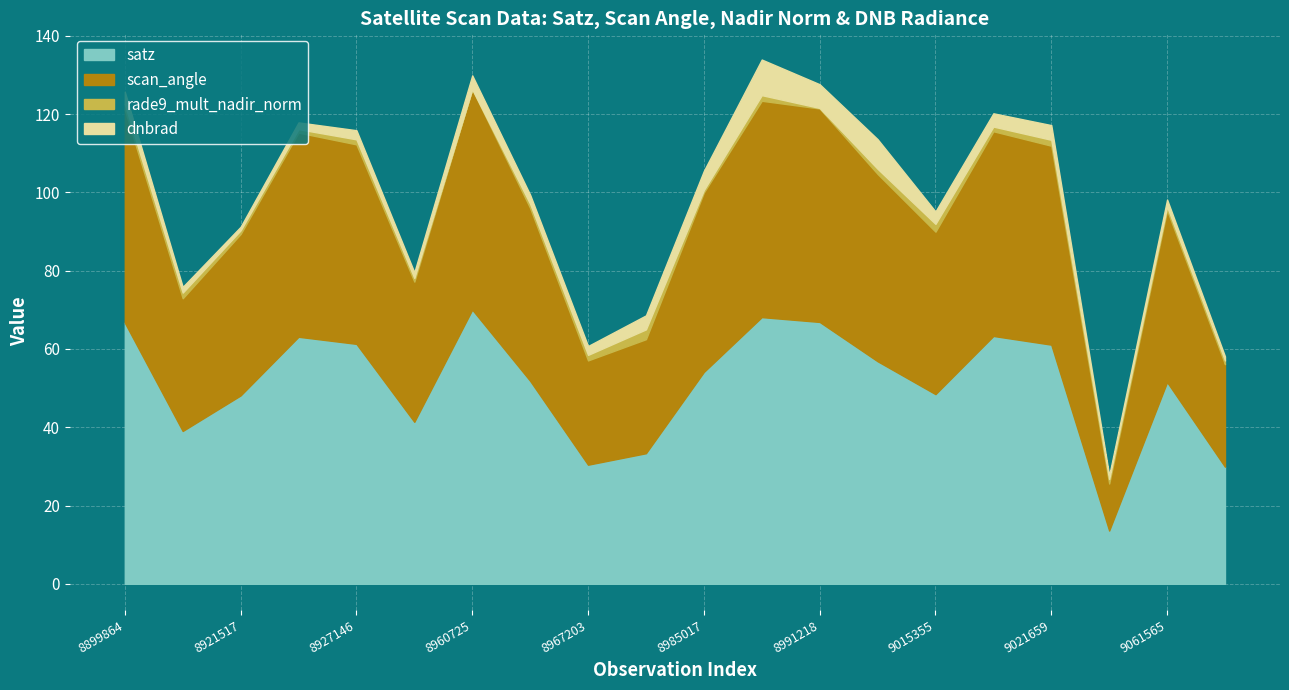

Where does the scan_angle series first go above 99?

8899864